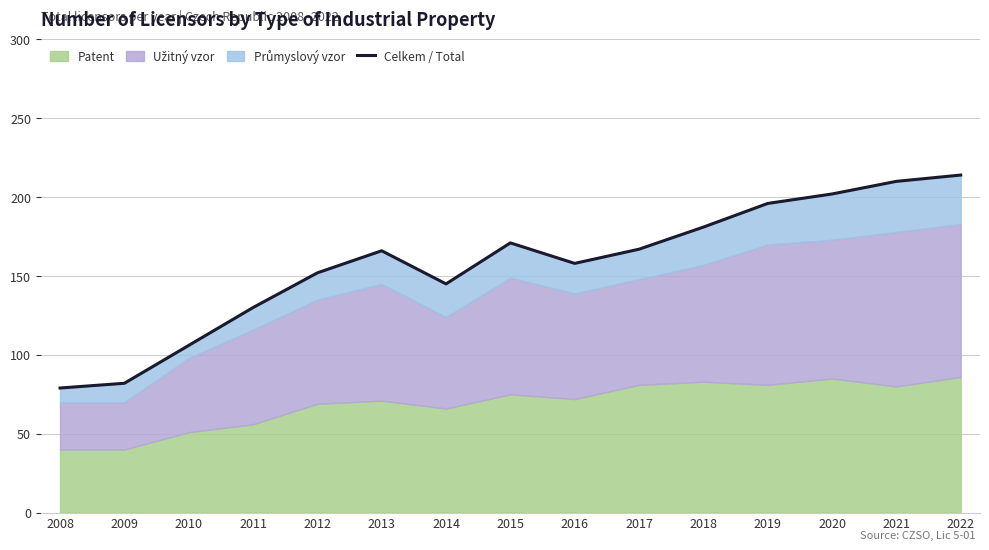

What is the sum of all values?

2359